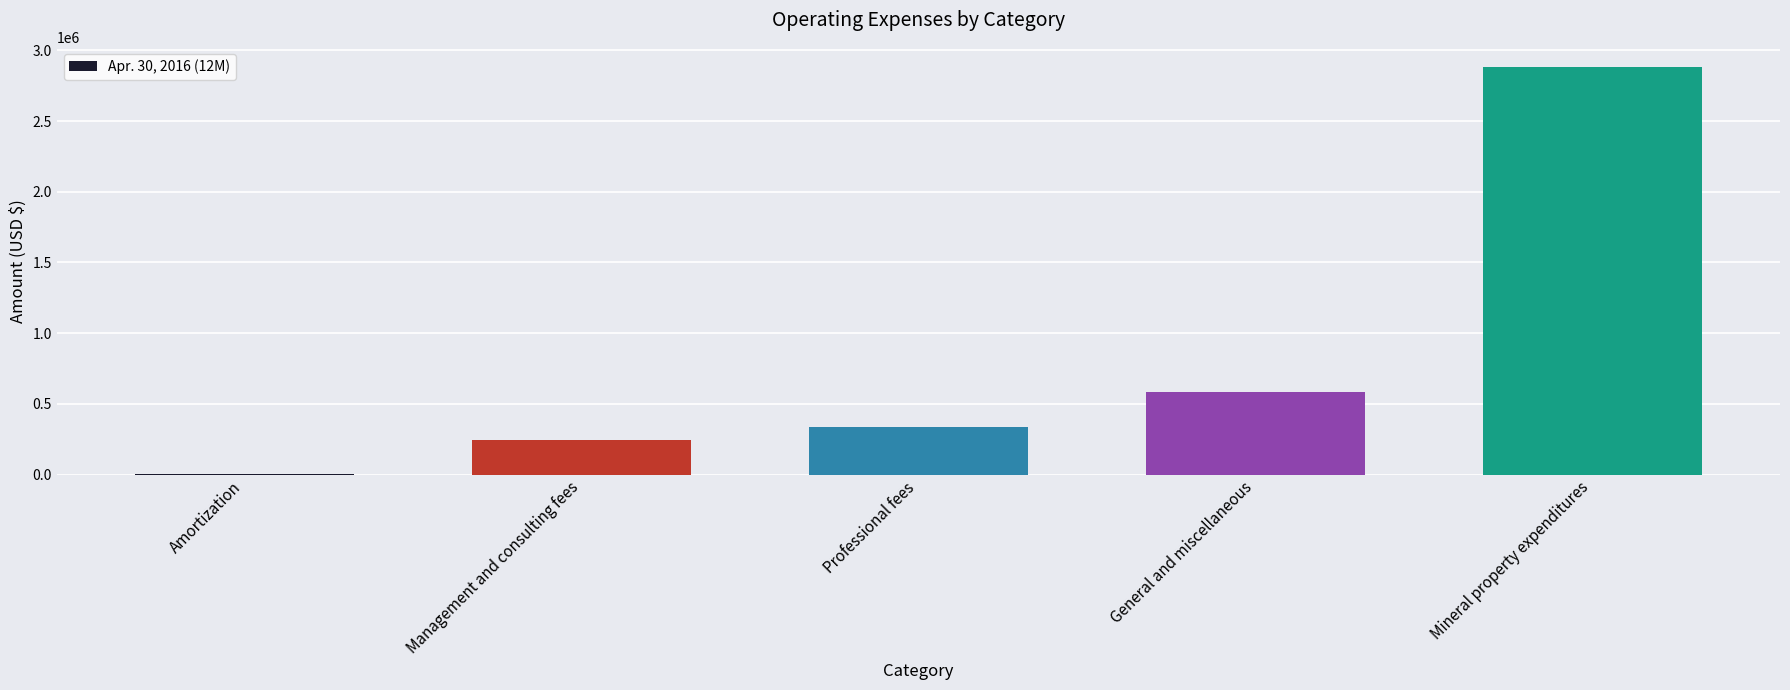

Are the bars grouped side by side (vs. stacked)?

No